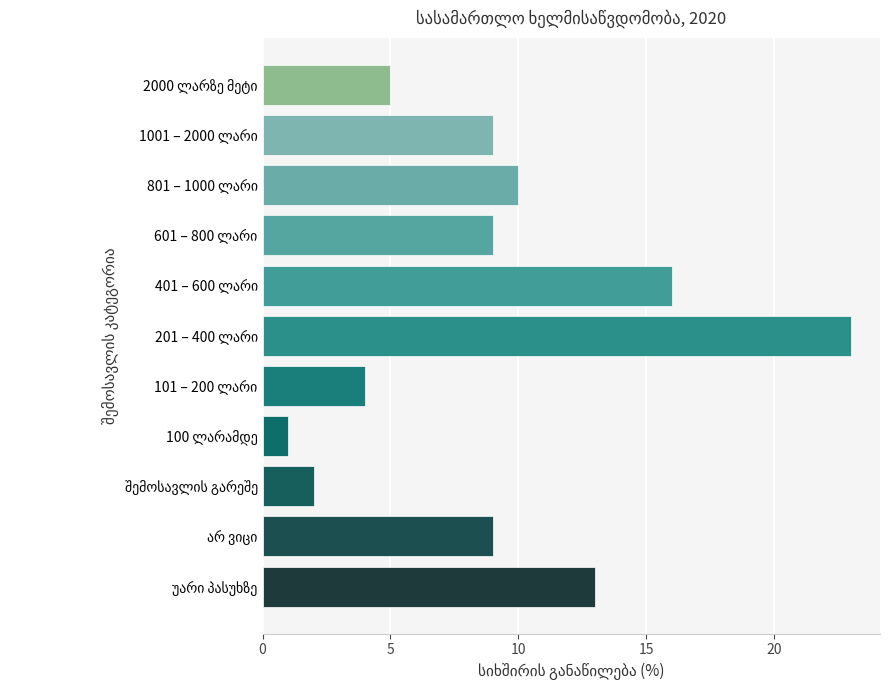

What is the minimum value shown in the chart?

1